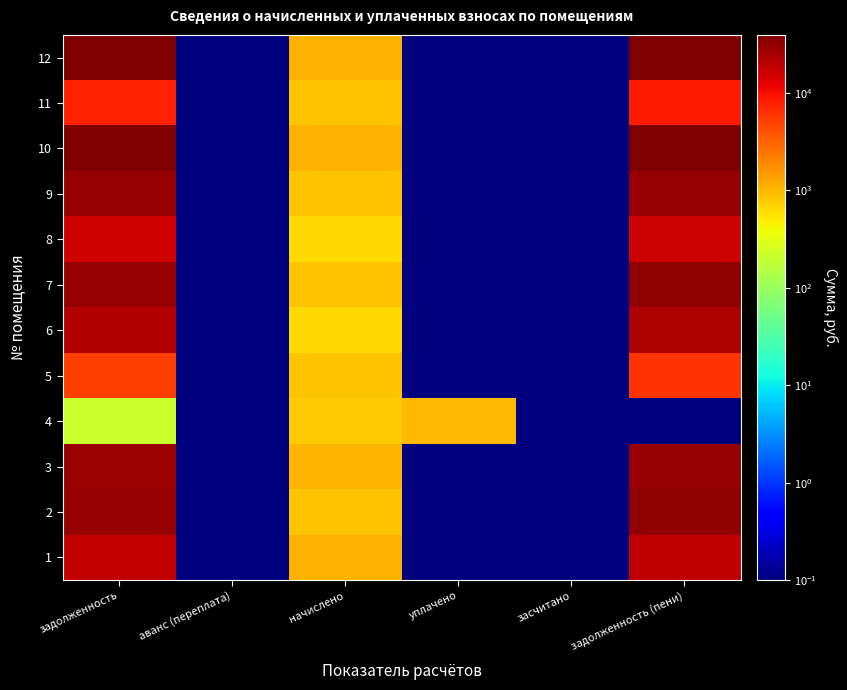

What is the smallest value displayed?

0.1